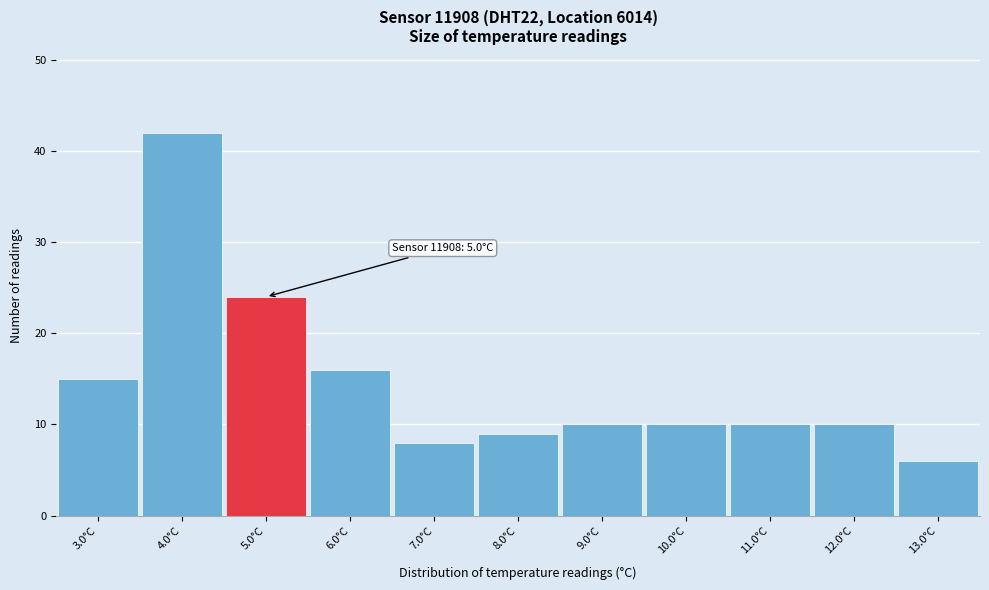

Which range on the x-axis has the tallest bar?

3.5 to 4.5